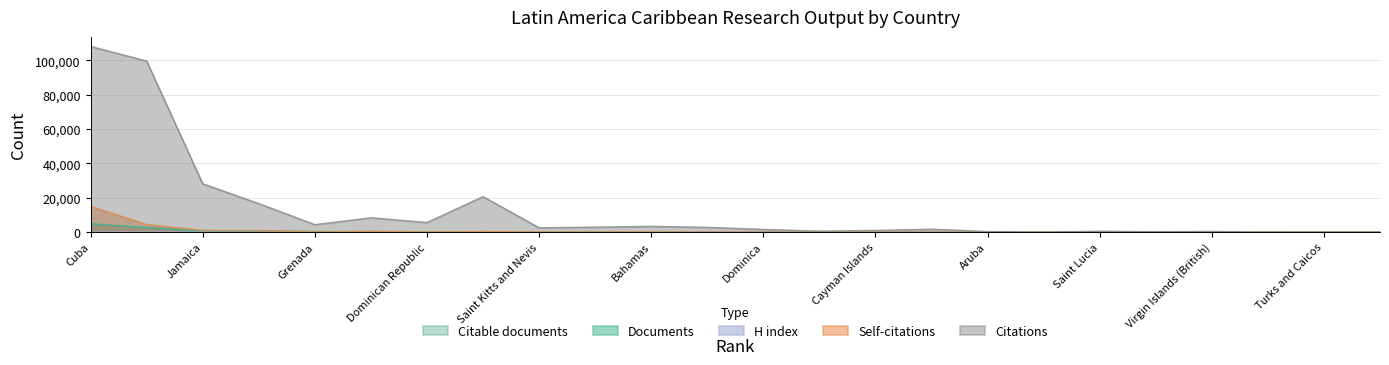

Which category has the highest value in the H index series?

Puerto Rico